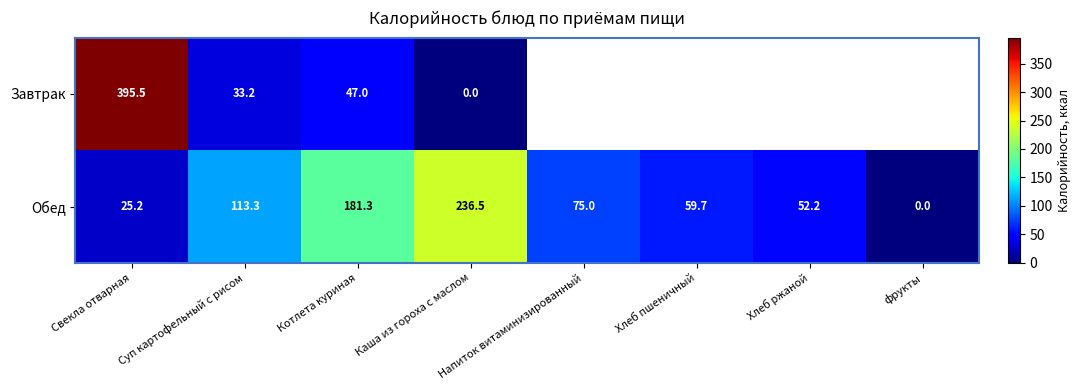

List the labels in order of Обед value, smallest first.

фрукты, Свекла отварная, Хлеб ржаной, Хлеб пшеничный, Напиток витаминизированный, Суп картофельный с рисом, Котлета куриная, Каша из гороха с маслом